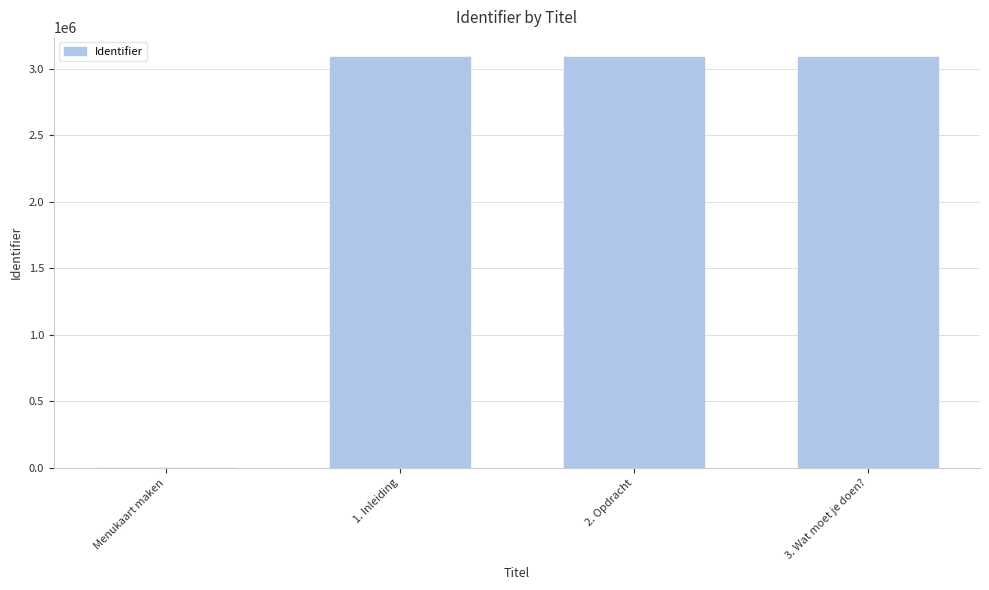

True or false: the data shows 4585525 at 2. Opdracht.

False